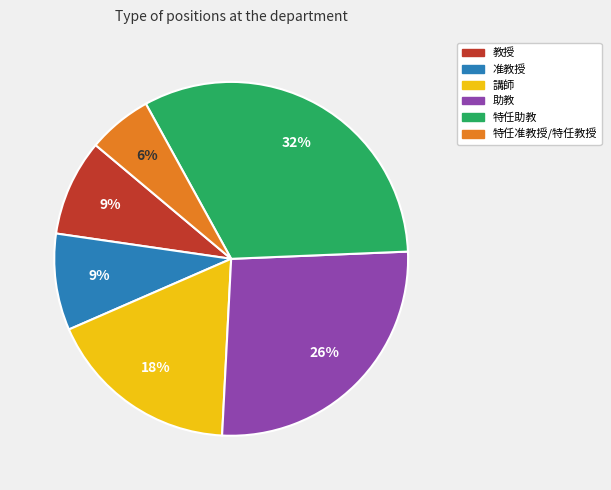

Does any single category account for the majority?

No